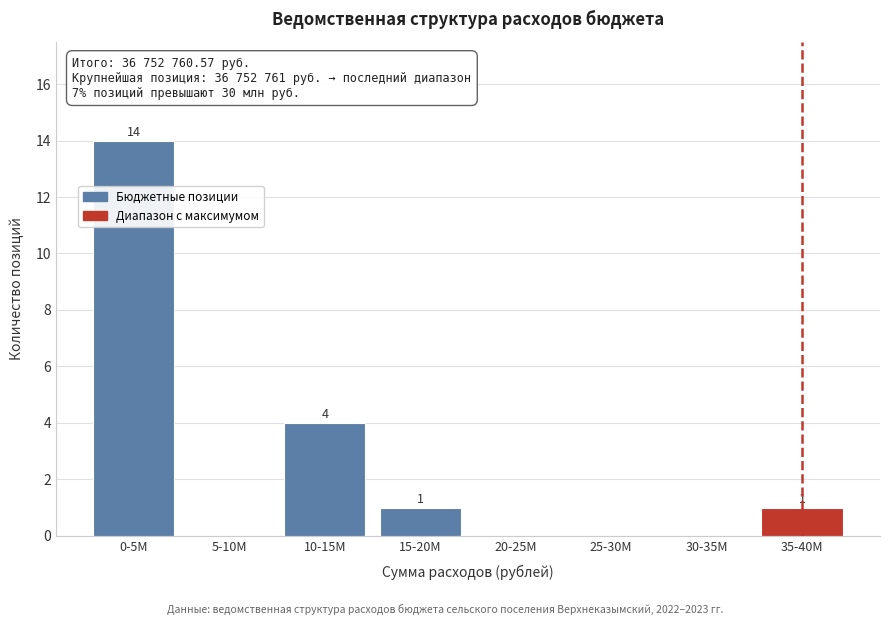

Reading left to right, list all the values displayed in this chart.

0-5M=14	5-10M=0	10-15M=4	15-20M=1	20-25M=0	25-30M=0	30-35M=0	35-40M=1